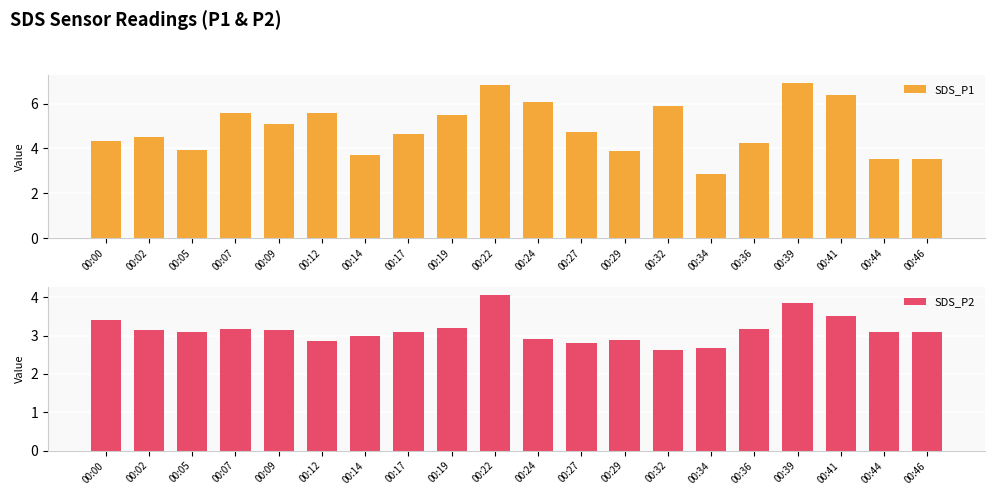

At which label does SDS_P1 first exceed 4?

00:00